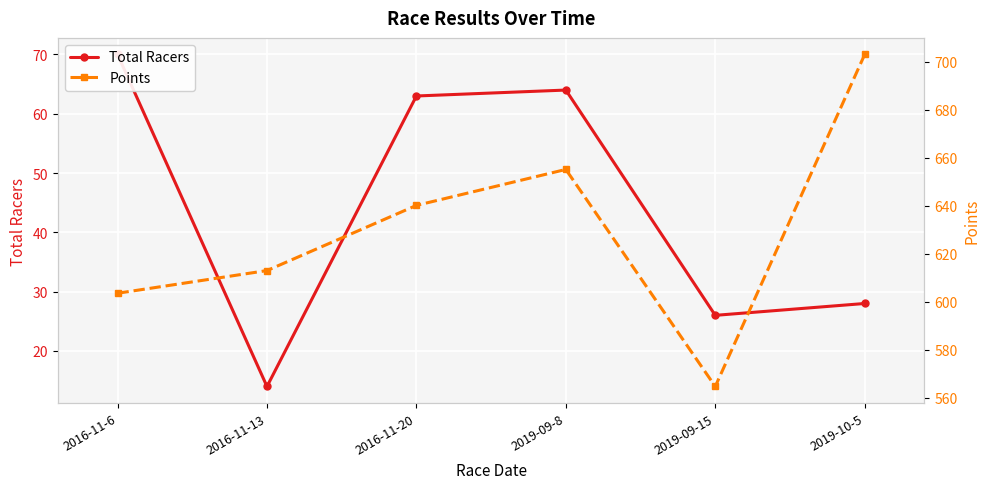

Reading left to right, transcribe all the data shown in this chart.

Total Racers: 70.0	14.0	63.0	64.0	26.0	28.0
Points: 603.6	613.0	640.2	655.2	564.7	703.1